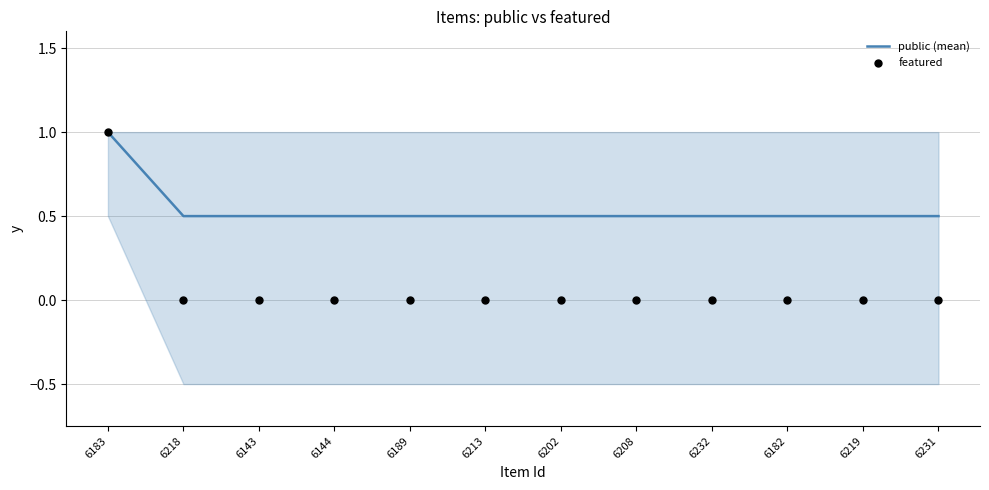

Is the value of public (mean) at 6218 greater than the value of featured at 6219?

Yes